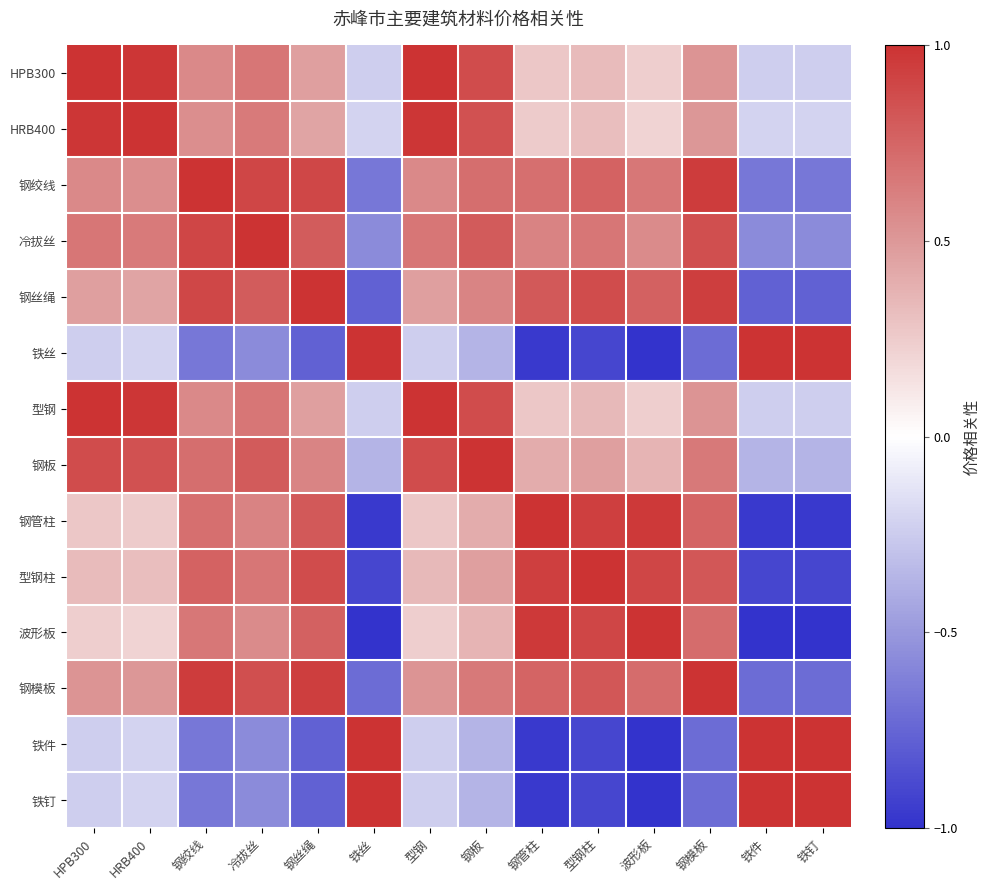

Reading left to right, transcribe all the data shown in this chart.

铁钉: HPB300=-0.2	HRB400=-0.2	钢绞线=-0.7	冷拔丝=-0.6	钢丝绳=-0.8	铁丝=1.0	型钢=-0.2	钢板=-0.4	钢管柱=-1.0	型钢柱=-0.9	波形板=-1.0	钢模板=-0.7	铁件=1.0	铁钉=1.0
铁件: HPB300=-0.2	HRB400=-0.2	钢绞线=-0.7	冷拔丝=-0.6	钢丝绳=-0.8	铁丝=1.0	型钢=-0.2	钢板=-0.4	钢管柱=-1.0	型钢柱=-0.9	波形板=-1.0	钢模板=-0.7	铁件=1.0	铁钉=1.0
钢模板: HPB300=0.5	HRB400=0.5	钢绞线=0.9	冷拔丝=0.9	钢丝绳=0.9	铁丝=-0.7	型钢=0.5	钢板=0.7	钢管柱=0.8	型钢柱=0.8	波形板=0.7	钢模板=1.0	铁件=-0.7	铁钉=-0.7
波形板: HPB300=0.2	HRB400=0.2	钢绞线=0.7	冷拔丝=0.6	钢丝绳=0.8	铁丝=-1.0	型钢=0.2	钢板=0.4	钢管柱=1.0	型钢柱=0.9	波形板=1.0	钢模板=0.7	铁件=-1.0	铁钉=-1.0
型钢柱: HPB300=0.3	HRB400=0.3	钢绞线=0.8	冷拔丝=0.7	钢丝绳=0.9	铁丝=-0.9	型钢=0.3	钢板=0.5	钢管柱=0.9	型钢柱=1.0	波形板=0.9	钢模板=0.8	铁件=-0.9	铁钉=-0.9
钢管柱: HPB300=0.3	HRB400=0.3	钢绞线=0.7	冷拔丝=0.6	钢丝绳=0.8	铁丝=-1.0	型钢=0.3	钢板=0.4	钢管柱=1.0	型钢柱=0.9	波形板=1.0	钢模板=0.8	铁件=-1.0	铁钉=-1.0
钢板: HPB300=0.9	HRB400=0.8	钢绞线=0.7	冷拔丝=0.8	钢丝绳=0.6	铁丝=-0.4	型钢=0.9	钢板=1.0	钢管柱=0.4	型钢柱=0.5	波形板=0.4	钢模板=0.7	铁件=-0.4	铁钉=-0.4
型钢: HPB300=1.0	HRB400=1.0	钢绞线=0.6	冷拔丝=0.7	钢丝绳=0.5	铁丝=-0.2	型钢=1.0	钢板=0.9	钢管柱=0.3	型钢柱=0.3	波形板=0.2	钢模板=0.5	铁件=-0.2	铁钉=-0.2
铁丝: HPB300=-0.2	HRB400=-0.2	钢绞线=-0.7	冷拔丝=-0.6	钢丝绳=-0.8	铁丝=1.0	型钢=-0.2	钢板=-0.4	钢管柱=-1.0	型钢柱=-0.9	波形板=-1.0	钢模板=-0.7	铁件=1.0	铁钉=1.0
钢丝绳: HPB300=0.5	HRB400=0.4	钢绞线=0.9	冷拔丝=0.8	钢丝绳=1.0	铁丝=-0.8	型钢=0.5	钢板=0.6	钢管柱=0.8	型钢柱=0.9	波形板=0.8	钢模板=0.9	铁件=-0.8	铁钉=-0.8
冷拔丝: HPB300=0.7	HRB400=0.6	钢绞线=0.9	冷拔丝=1.0	钢丝绳=0.8	铁丝=-0.6	型钢=0.7	钢板=0.8	钢管柱=0.6	型钢柱=0.7	波形板=0.6	钢模板=0.9	铁件=-0.6	铁钉=-0.6
钢绞线: HPB300=0.6	HRB400=0.6	钢绞线=1.0	冷拔丝=0.9	钢丝绳=0.9	铁丝=-0.7	型钢=0.6	钢板=0.7	钢管柱=0.7	型钢柱=0.8	波形板=0.7	钢模板=0.9	铁件=-0.7	铁钉=-0.7
HRB400: HPB300=1.0	HRB400=1.0	钢绞线=0.6	冷拔丝=0.6	钢丝绳=0.4	铁丝=-0.2	型钢=1.0	钢板=0.8	钢管柱=0.3	型钢柱=0.3	波形板=0.2	钢模板=0.5	铁件=-0.2	铁钉=-0.2
HPB300: HPB300=1.0	HRB400=1.0	钢绞线=0.6	冷拔丝=0.7	钢丝绳=0.5	铁丝=-0.2	型钢=1.0	钢板=0.9	钢管柱=0.3	型钢柱=0.3	波形板=0.2	钢模板=0.5	铁件=-0.2	铁钉=-0.2